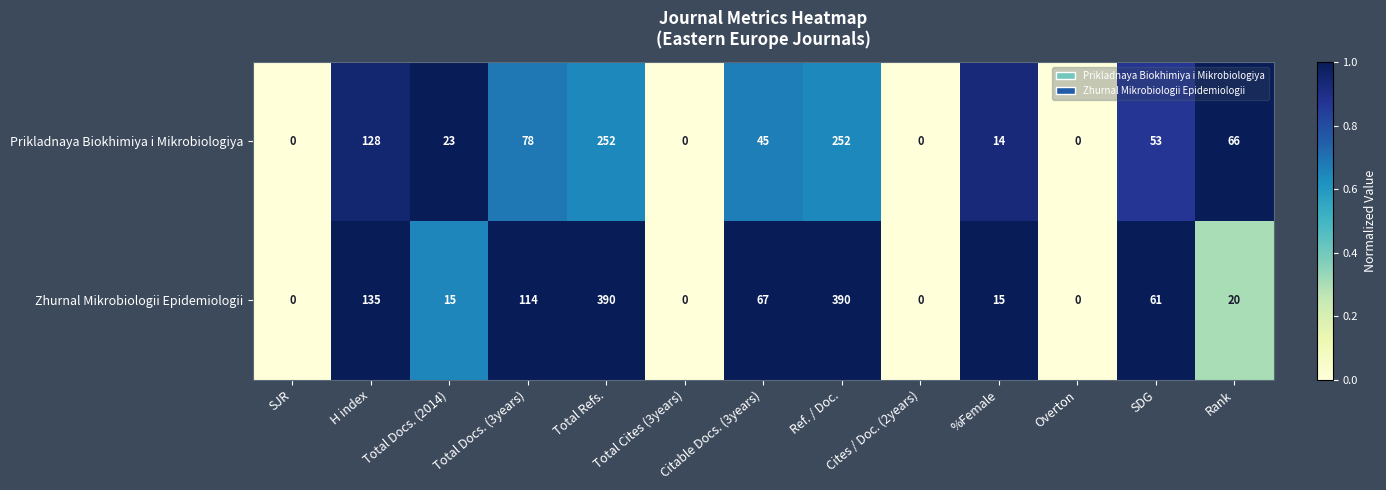

What is the greatest value displayed?

390